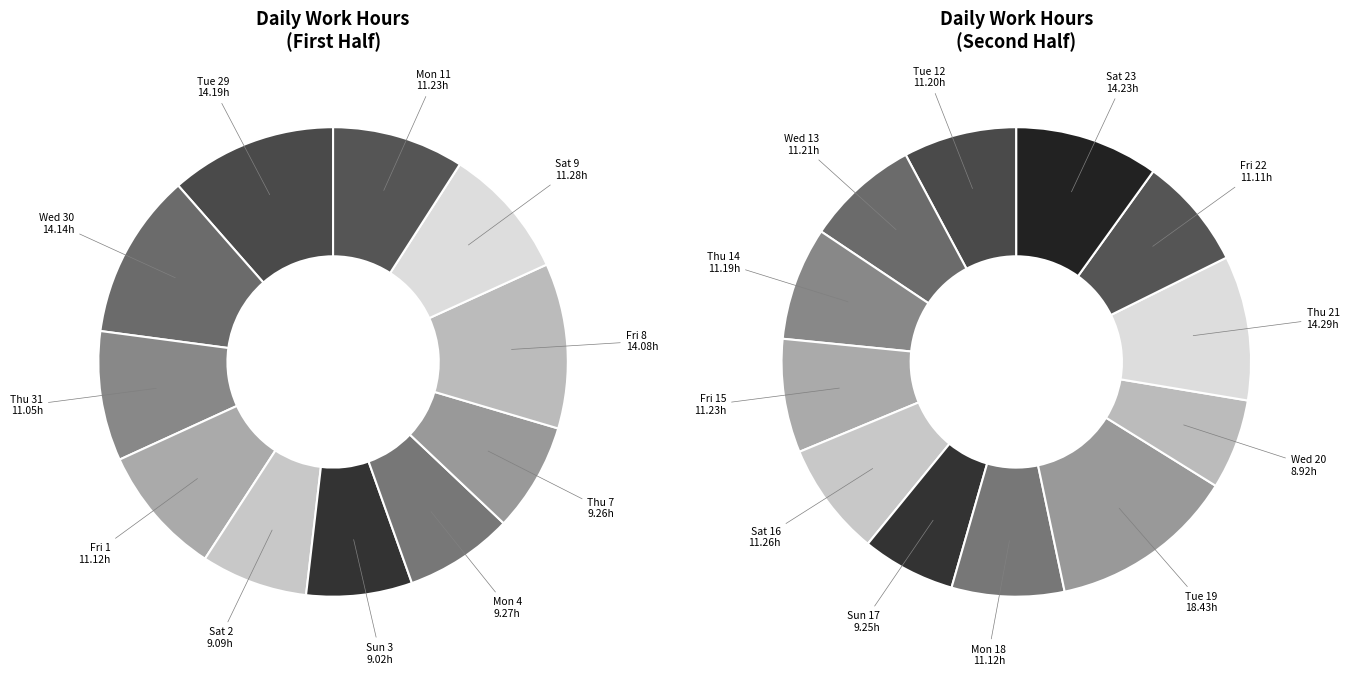

To the nearest percent, what portion does Fri 8 represent?

5%